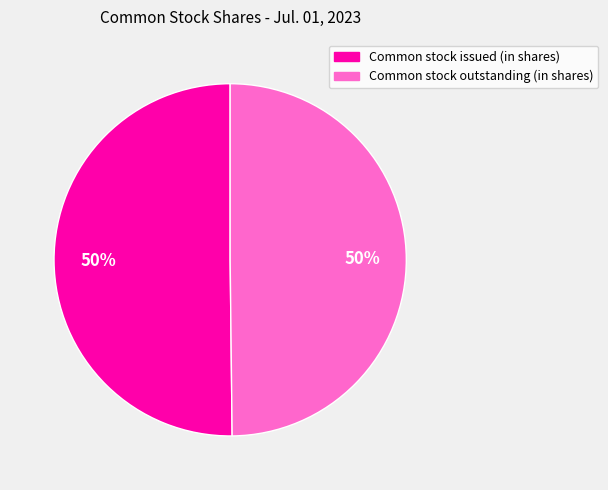

What percentage is the Common stock outstanding (in shares) slice, to the nearest percent?

50%